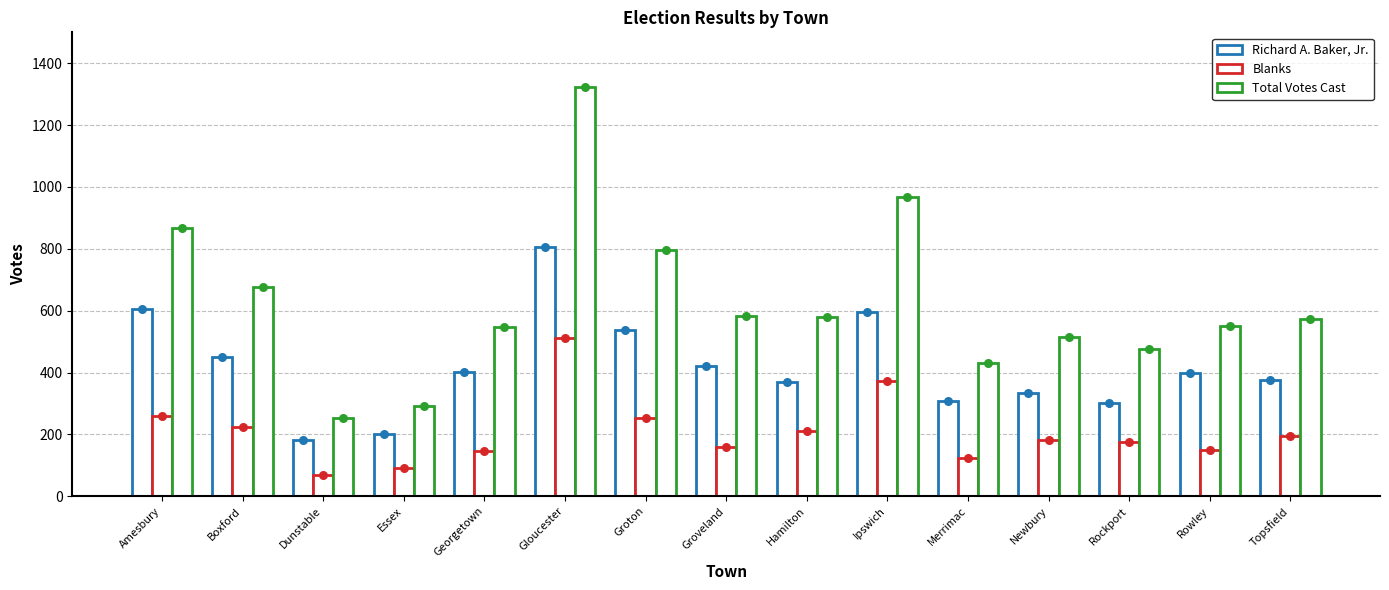

Which series reaches the minimum Y coordinate?

Blanks